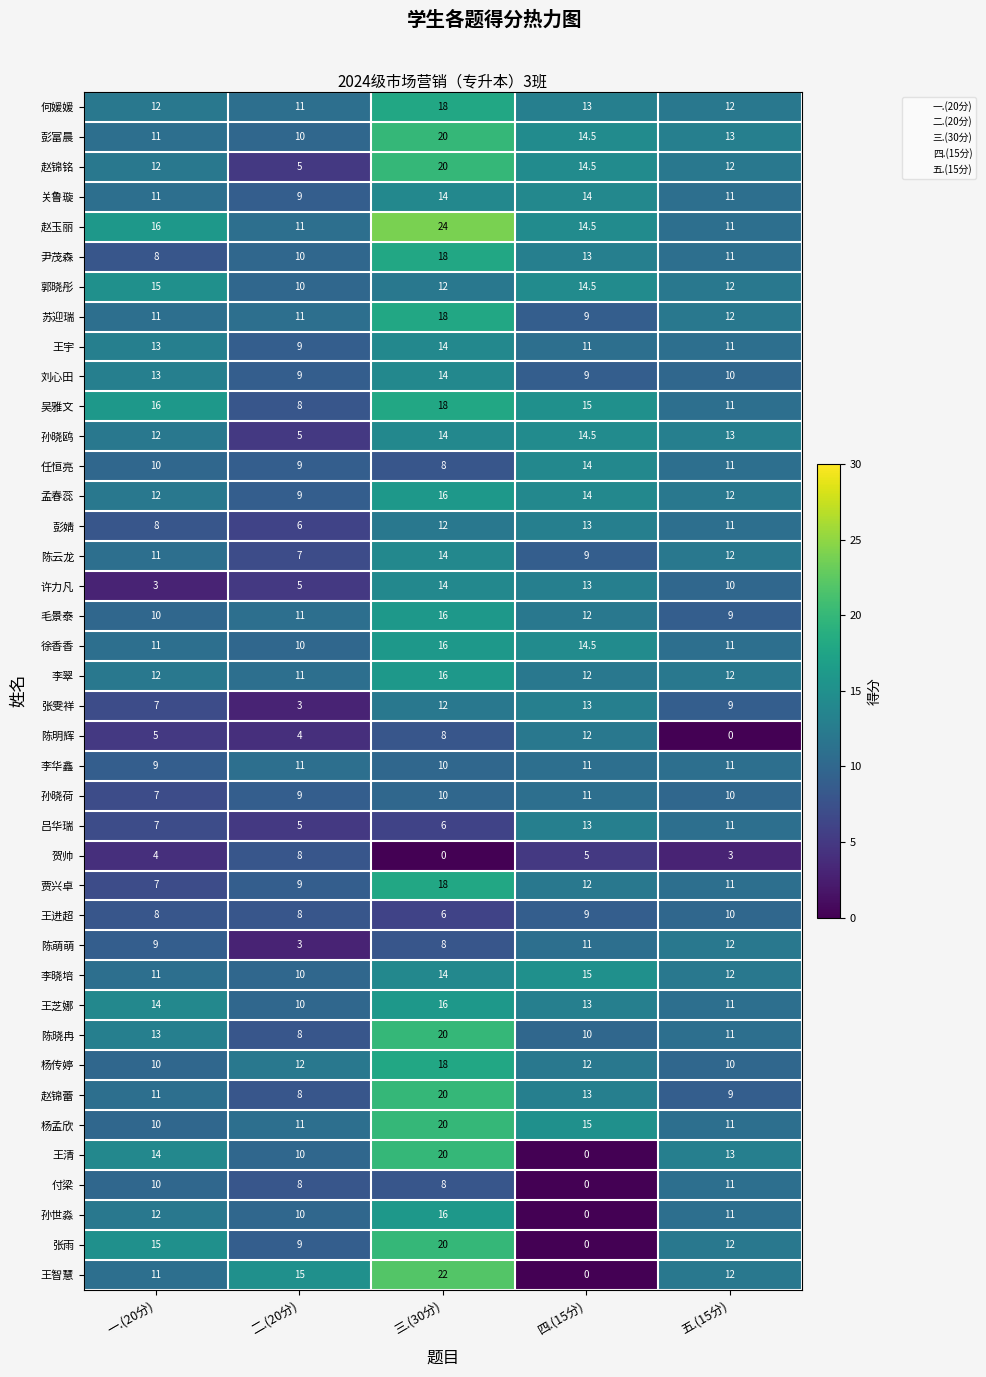

At which label is 毛景泰 closest to 12?

四.(15分)